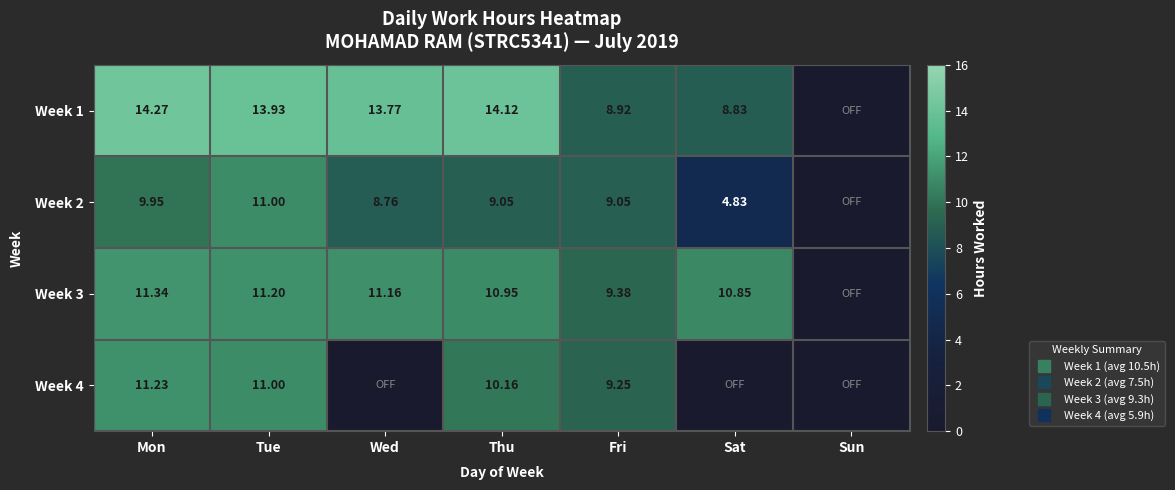

At which label does Week 2 reach its peak?

Tue